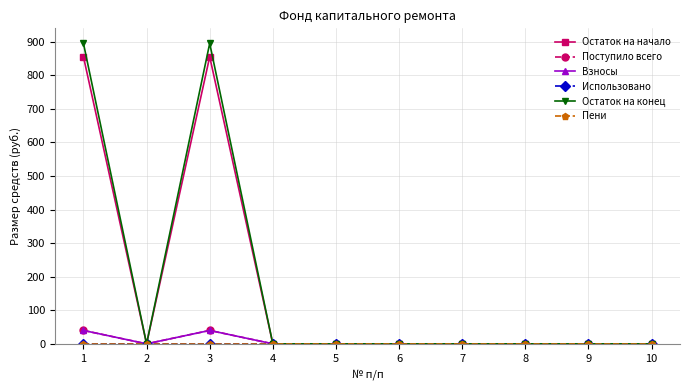

Does the chart have visible grid lines?

Yes